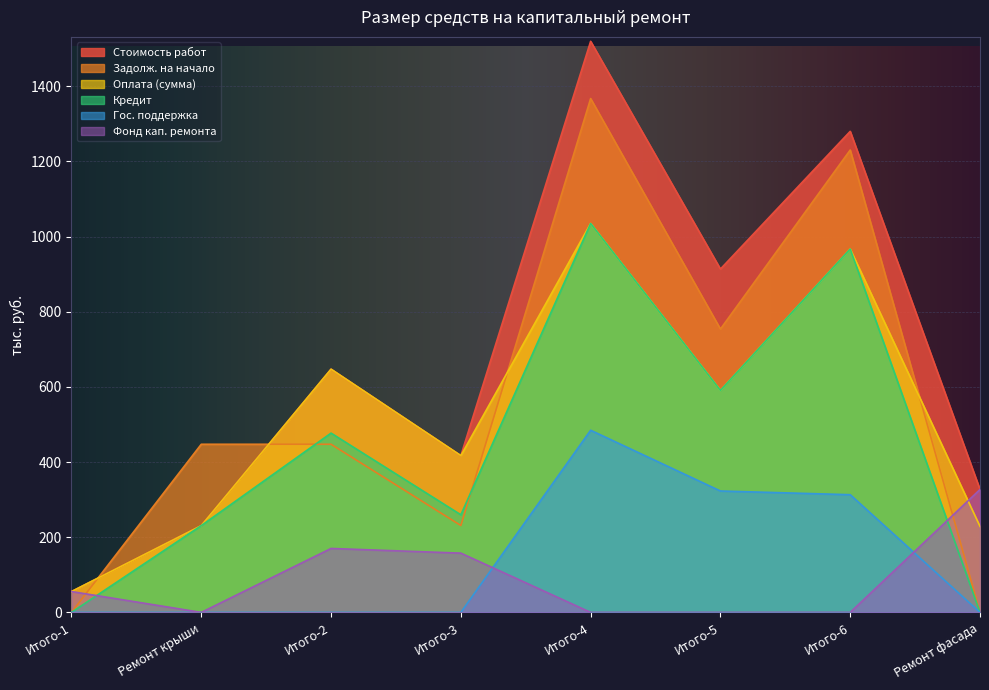

The value of Гос. поддержка at Ремонт фасада is 0.0. True or false?

True